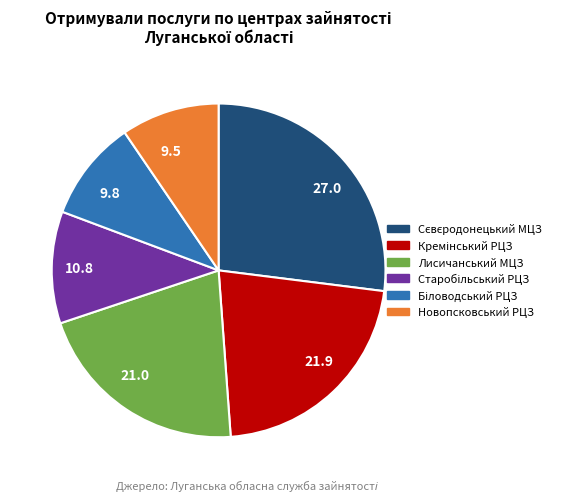

Is 21.9 the majority of the pie?

No